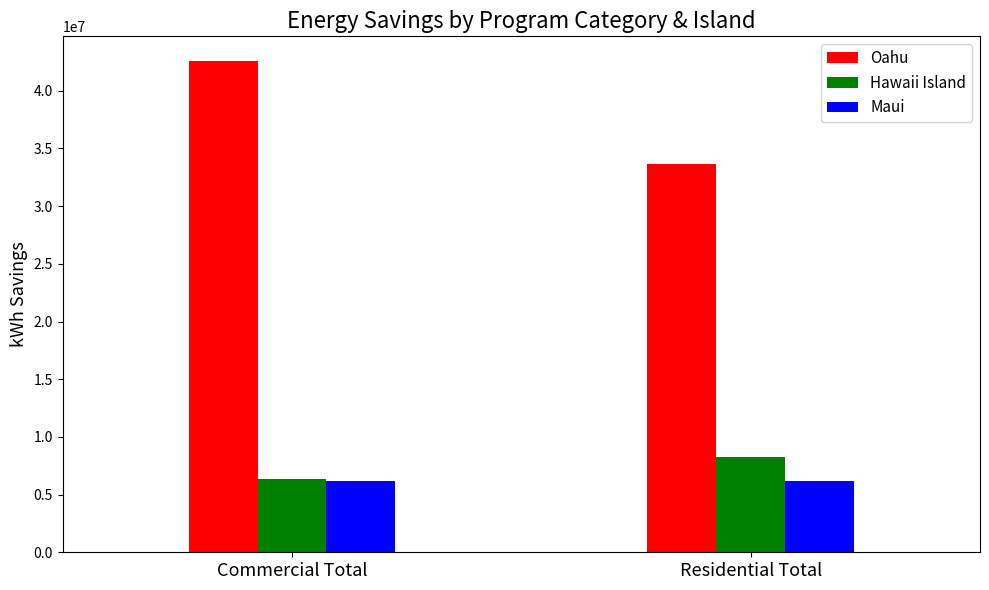

At which category does the chart reach its peak across all series?

Commercial Total